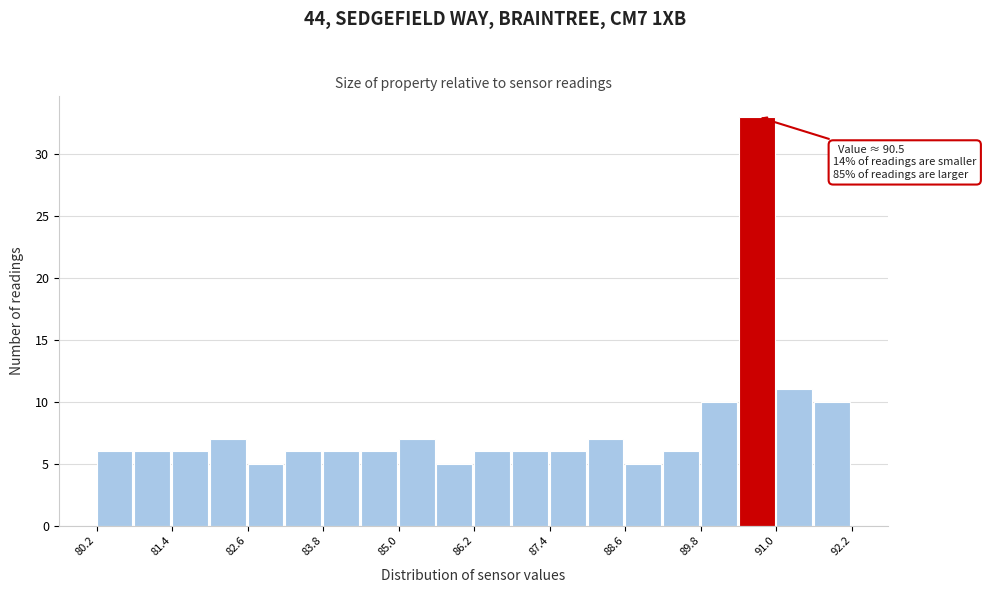

Read against the x-axis, roughly where is the centre of the tallest bar?

90.6